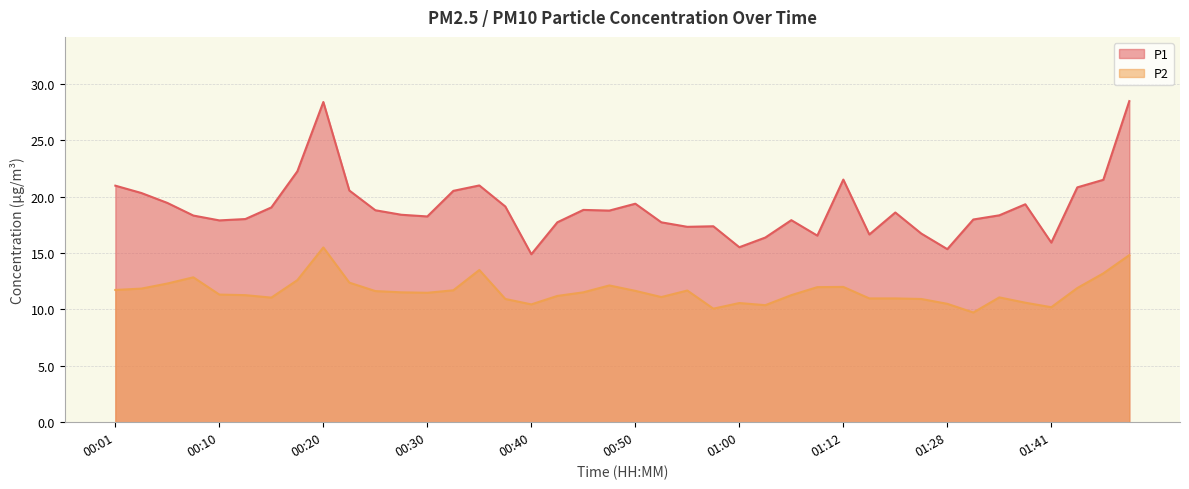

At which category is the sum across all series the highest?

00:20